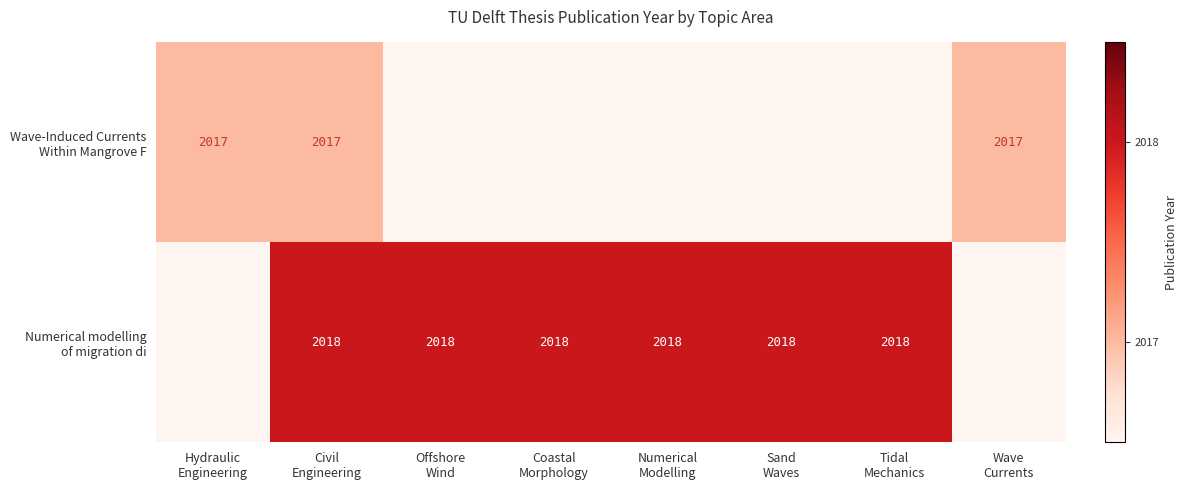

At which category is the sum across all series the highest?

Civil
Engineering